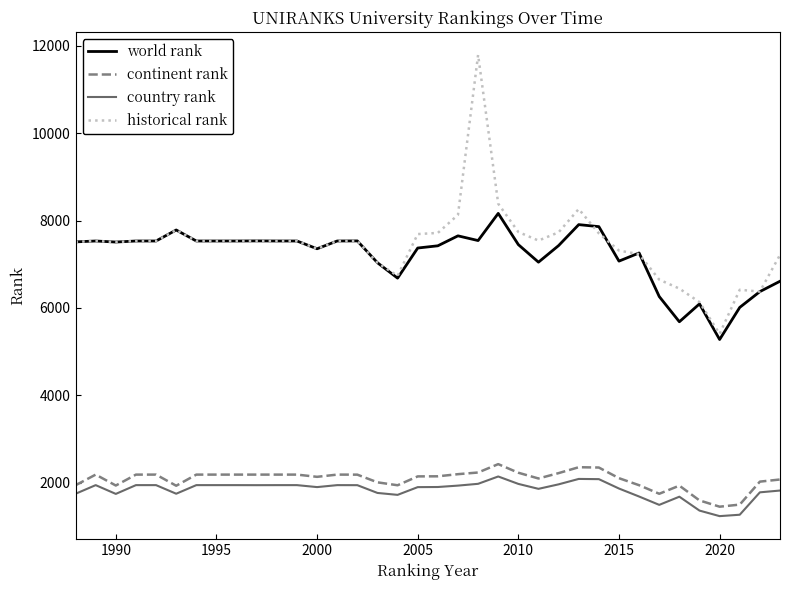

What is the minimum value for continent rank?

1448.0